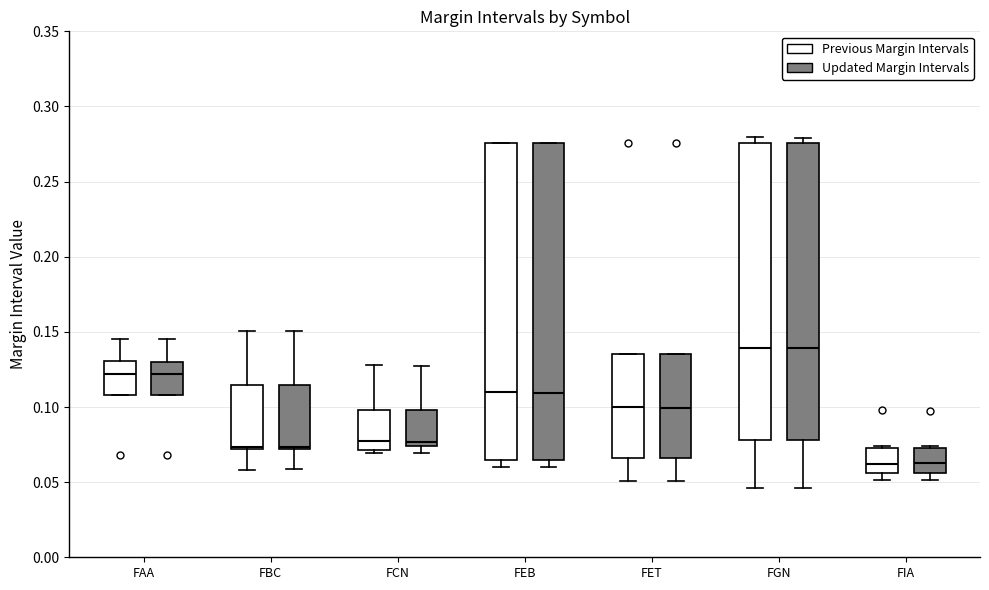

Reading left to right, transcribe this box plot: for each box, give where its median line is, the range the box spans, and where its two whiskers end, as read against the y-axis. The values are not printed on the chart, so give them approximately, as read against the axis.

FAA (Previous Margin Intervals): median 0.120, box 0.110 to 0.130, whiskers 0.110 to 0.145
FAA (Updated Margin Intervals): median 0.120, box 0.110 to 0.130, whiskers 0.110 to 0.145
FBC (Previous Margin Intervals): median 0.075, box 0.070 to 0.115, whiskers 0.060 to 0.150
FBC (Updated Margin Intervals): median 0.075, box 0.070 to 0.115, whiskers 0.060 to 0.150
FCN (Previous Margin Intervals): median 0.075, box 0.070 to 0.100, whiskers 0.070 (just below the box's lower edge) to 0.130
FCN (Updated Margin Intervals): median 0.075 (just above the box's lower edge), box 0.075 to 0.100, whiskers 0.070 to 0.125
FEB (Previous Margin Intervals): median 0.110, box 0.065 to 0.275, whiskers 0.060 to 0.275
FEB (Updated Margin Intervals): median 0.110, box 0.065 to 0.275, whiskers 0.060 to 0.275
FET (Previous Margin Intervals): median 0.100, box 0.065 to 0.135, whiskers 0.050 to 0.135
FET (Updated Margin Intervals): median 0.100, box 0.065 to 0.135, whiskers 0.050 to 0.135
FGN (Previous Margin Intervals): median 0.140, box 0.080 to 0.275, whiskers 0.045 to 0.280
FGN (Updated Margin Intervals): median 0.140, box 0.080 to 0.275, whiskers 0.045 to 0.280
FIA (Previous Margin Intervals): median 0.060, box 0.055 to 0.075, whiskers 0.050 to 0.075
FIA (Updated Margin Intervals): median 0.065, box 0.055 to 0.075, whiskers 0.050 to 0.075 (just above the box's upper edge)